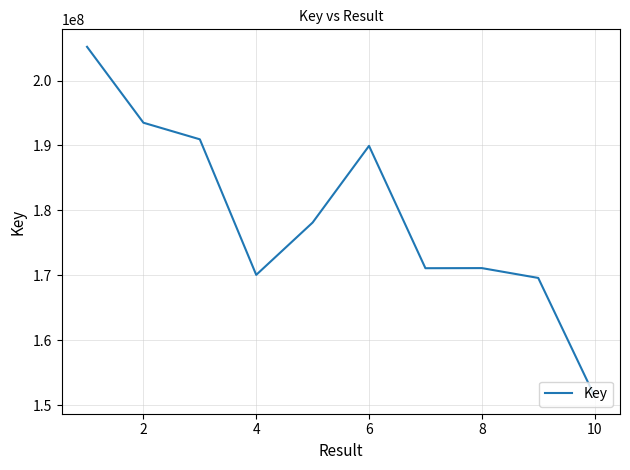

How many series are shown in this chart?

1